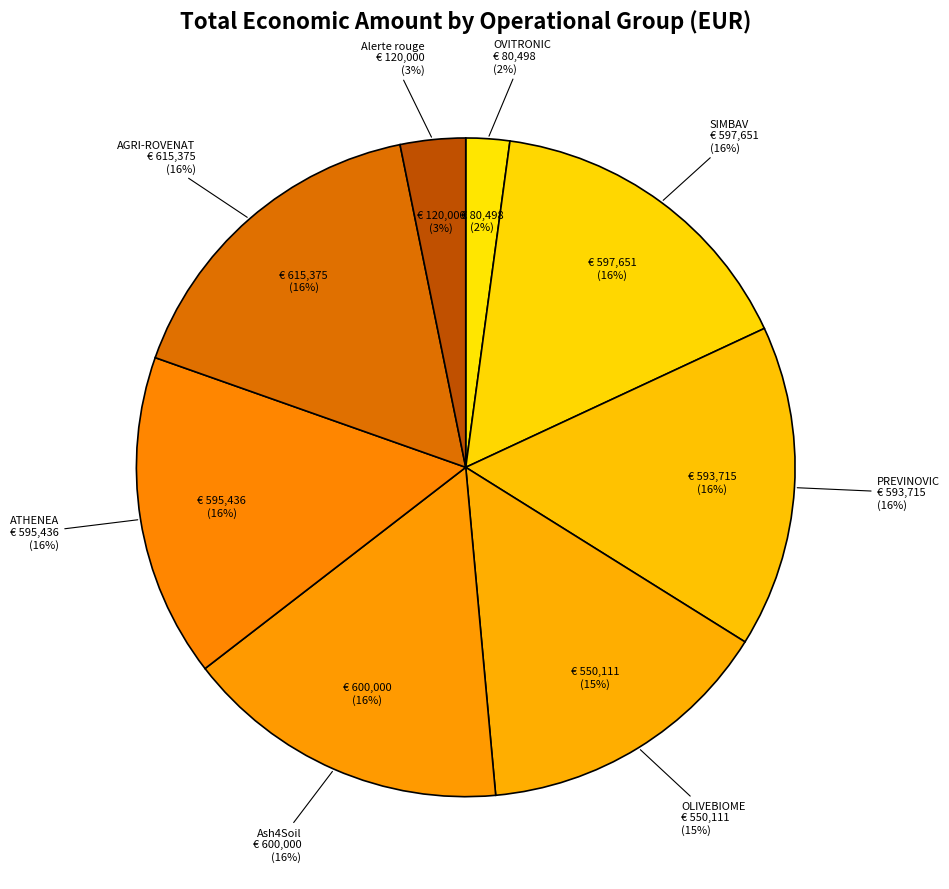

What percentage is the PREVINOVIC slice, to the nearest percent?

16%